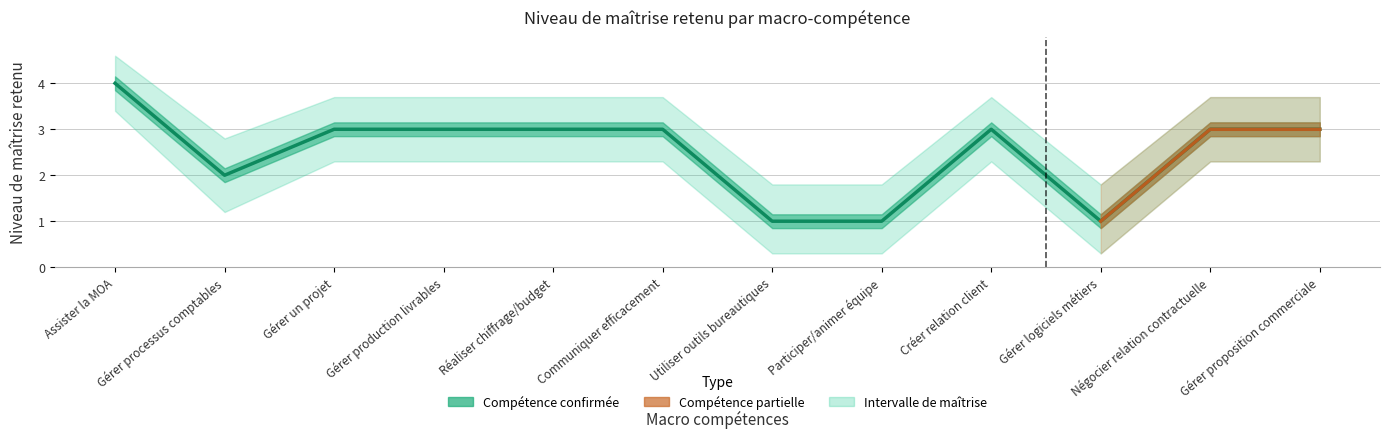

Where is the first local minimum for Niveau de maîtrise retenu?

Gérer processus comptables